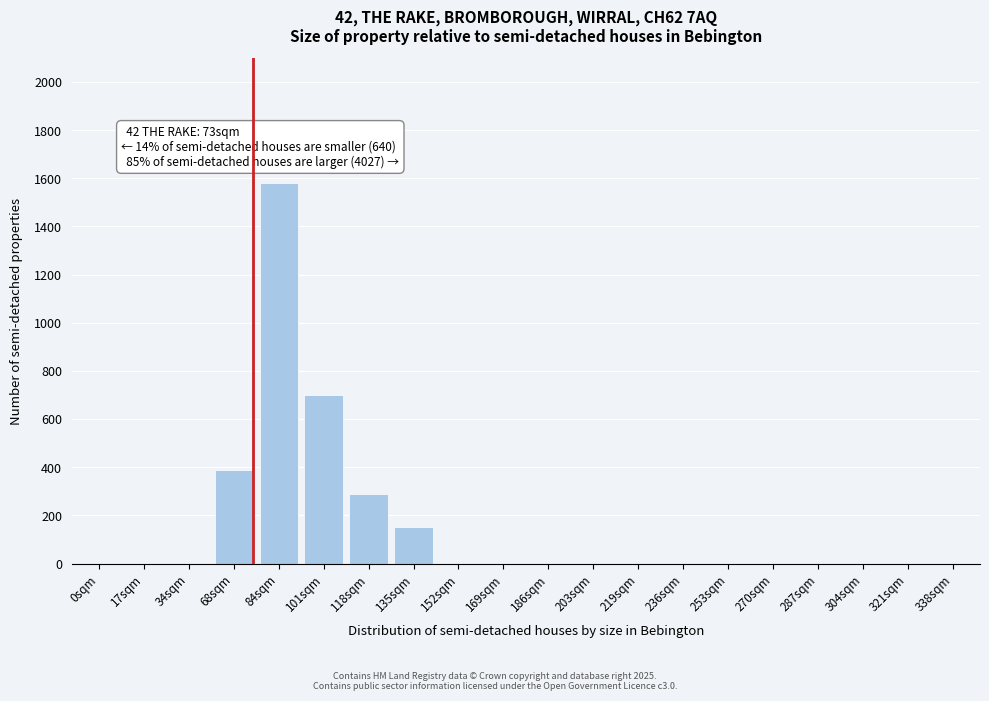

Reading left to right, what are all the values shown in this chart?

0sqm=0	17sqm=0	34sqm=0	68sqm=390	84sqm=1580	101sqm=700	118sqm=290	135sqm=150	152sqm=0	169sqm=0	186sqm=0	203sqm=0	219sqm=0	236sqm=0	253sqm=0	270sqm=0	287sqm=0	304sqm=0	321sqm=0	338sqm=0